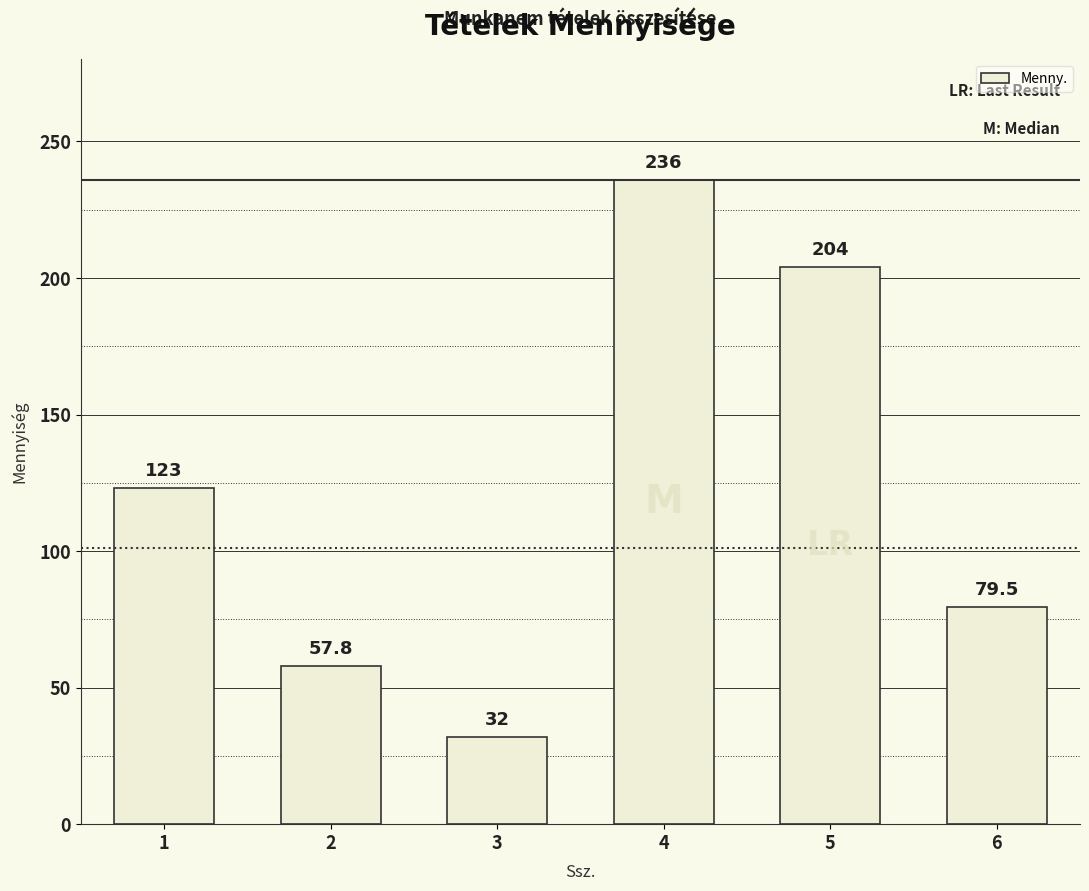

What is the difference between the values at 1 and 2?

65.2